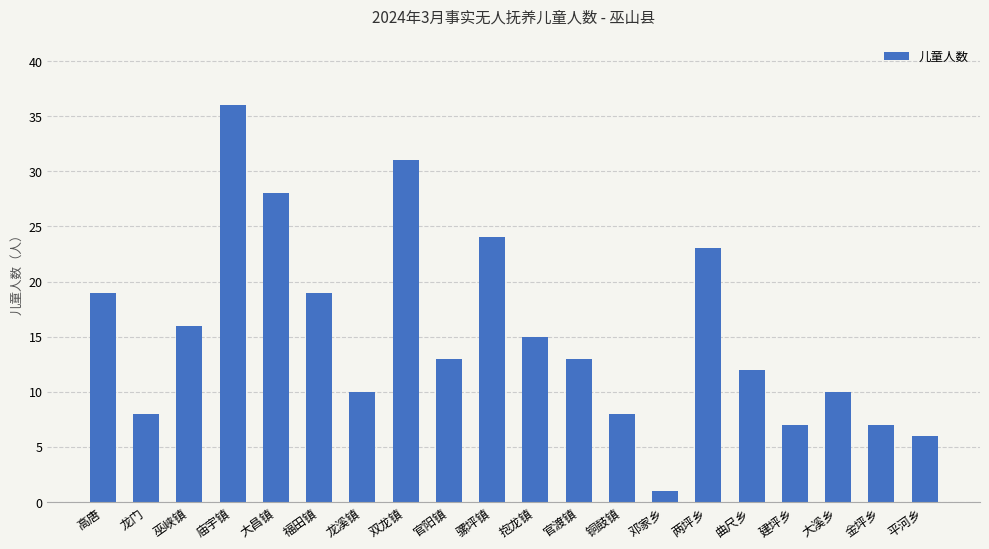

Which category has the lowest value across all series?

邓家乡